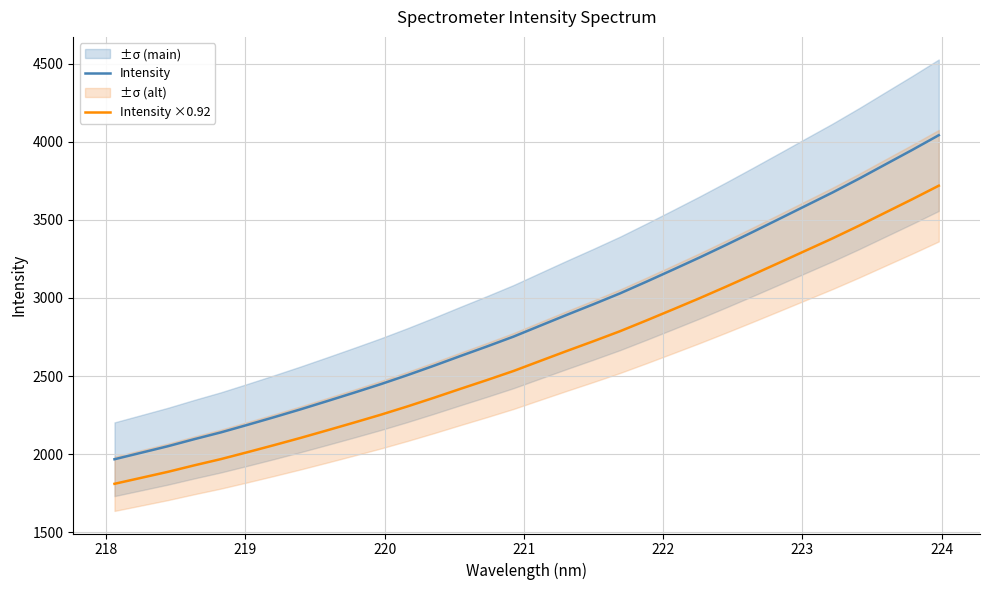

What is the maximum value for Intensity?

4042.4